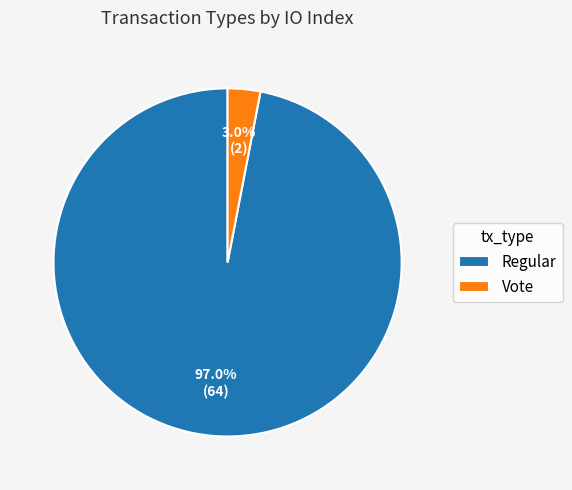

What is the largest slice in the pie chart?

Regular